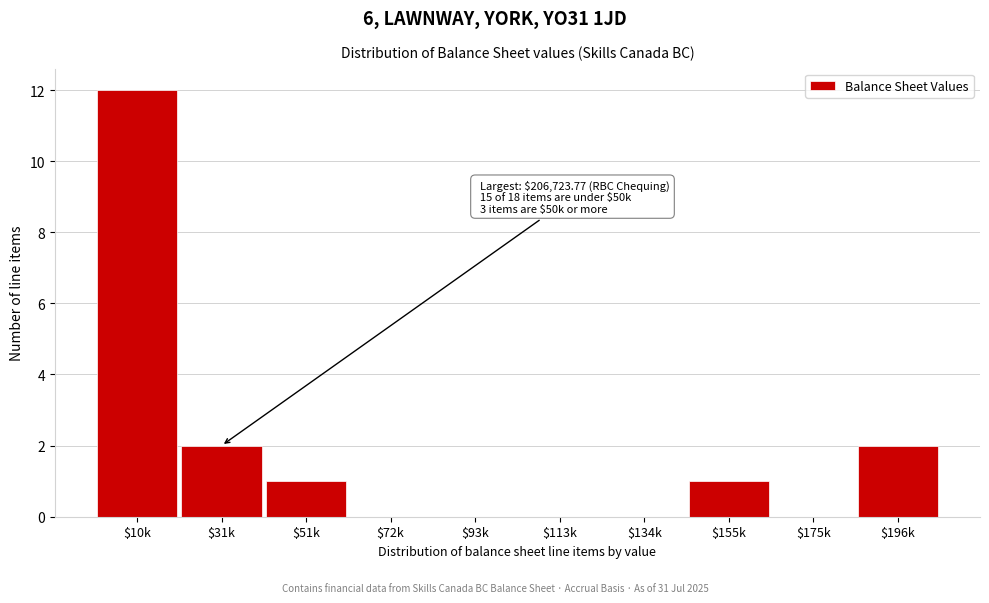

Is it true that the value at $31k is 1?

False